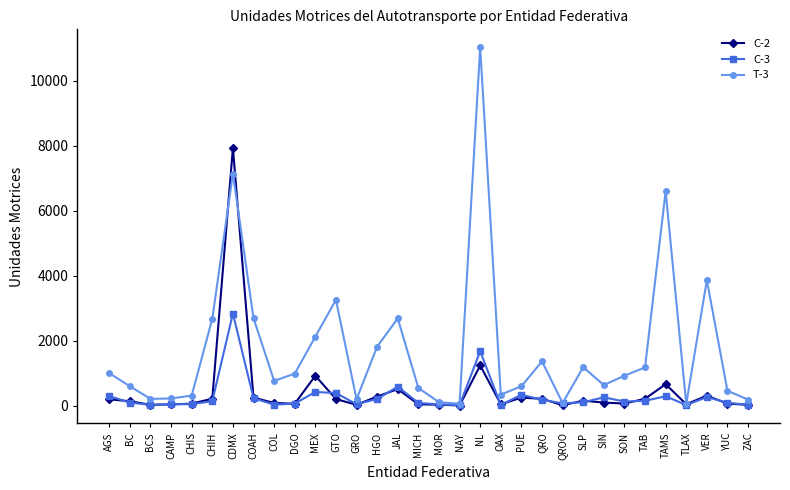

Is the value of C-2 at CHIH greater than the value of T-3 at CDMX?

No